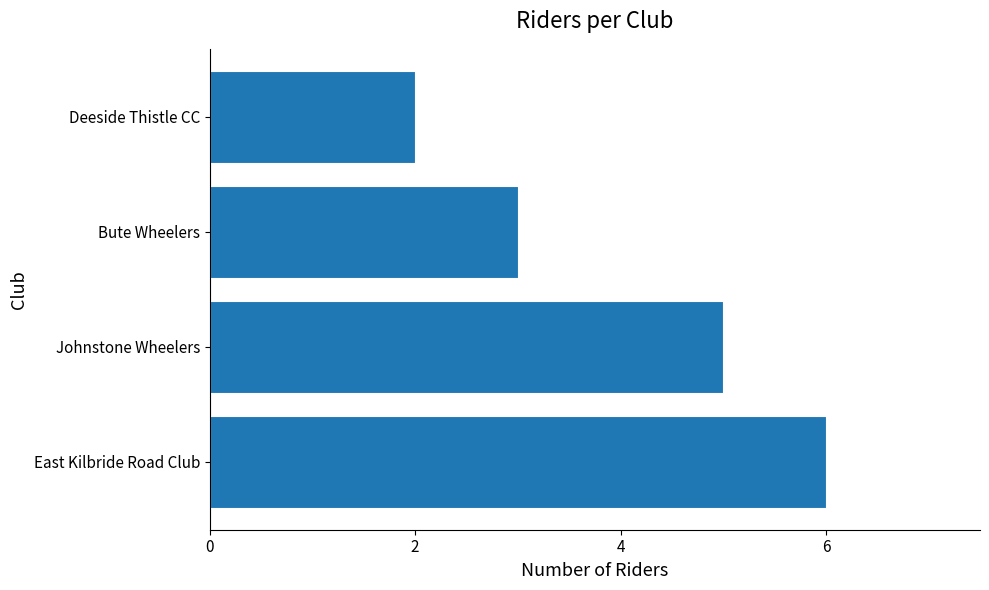

List the labels in order of value, smallest first.

Deeside Thistle CC, Bute Wheelers, Johnstone Wheelers, East Kilbride Road Club